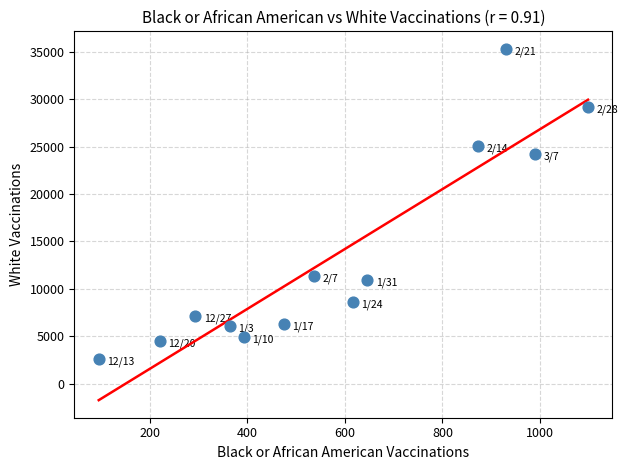

What Y value in the scatter plot is closest to 18924?

24242